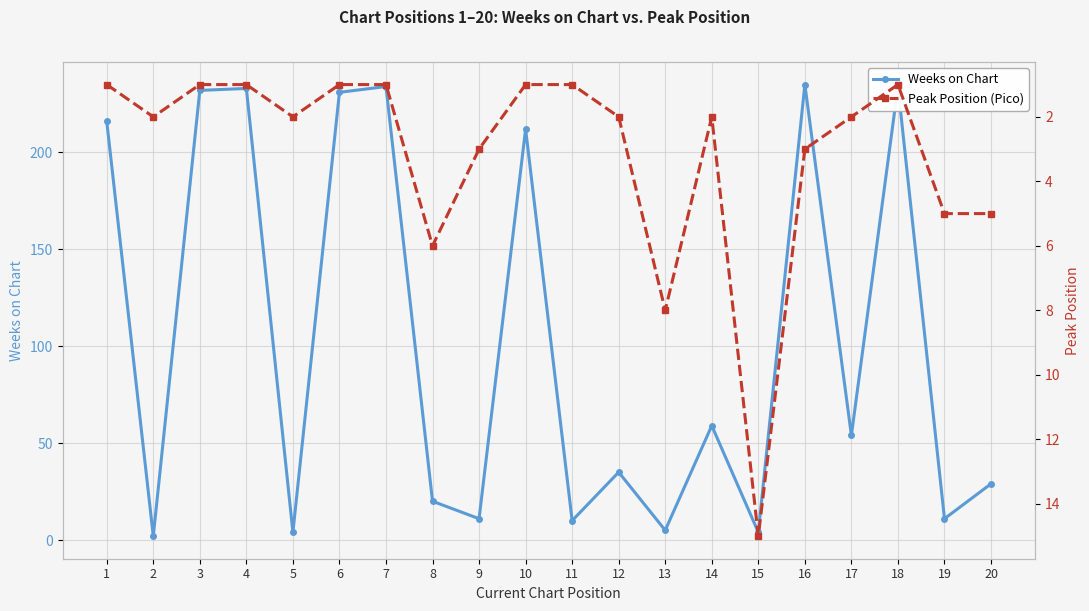

How many interior local valleys does the Weeks on Chart series have?

8